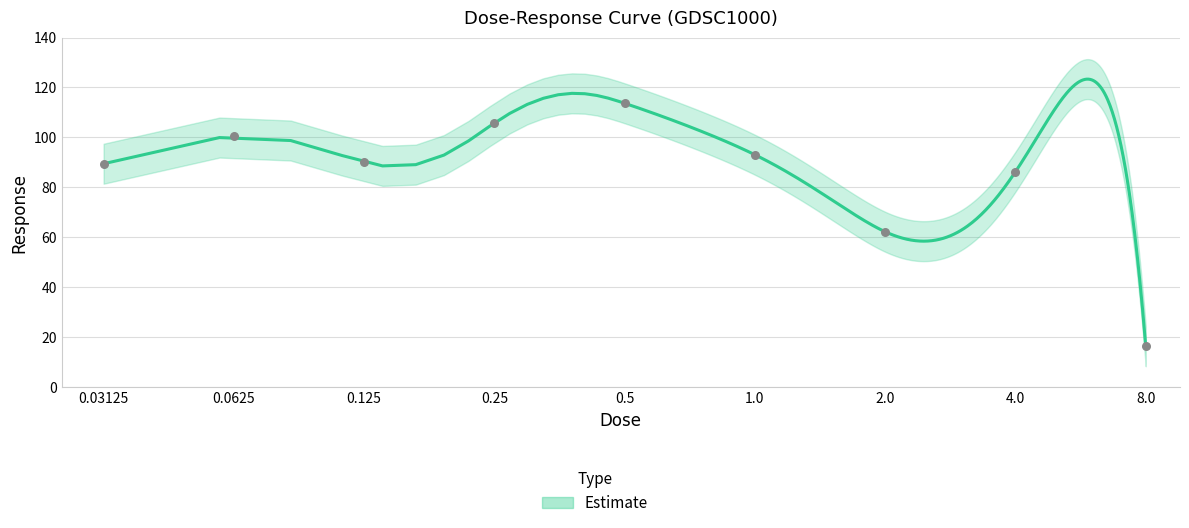

What is the change in value from 1.0 to 8.0?

-76.7